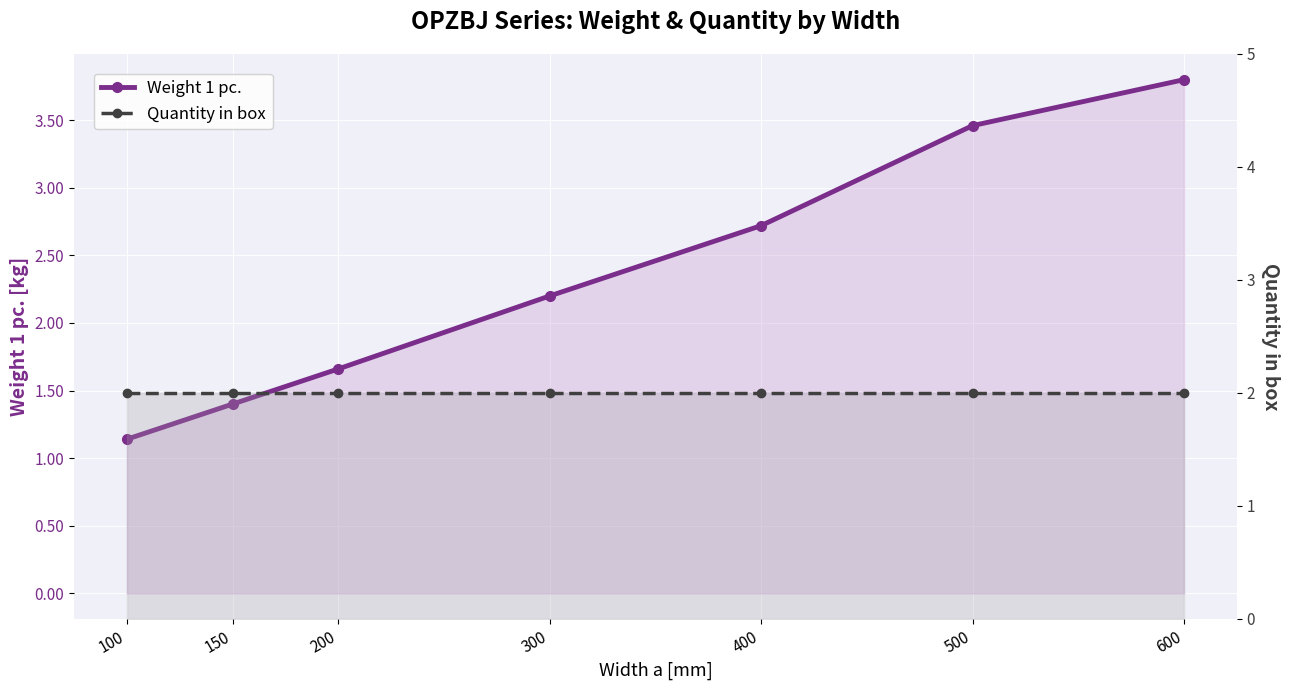

Between 300 and 600, which series saw the biggest shift?

Weight 1 pc.